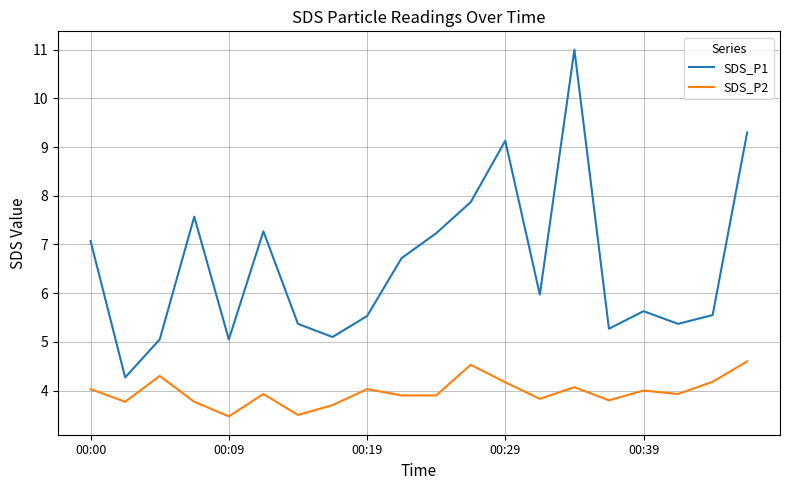

True or false: SDS_P1 and SDS_P2 cross at least once.

False